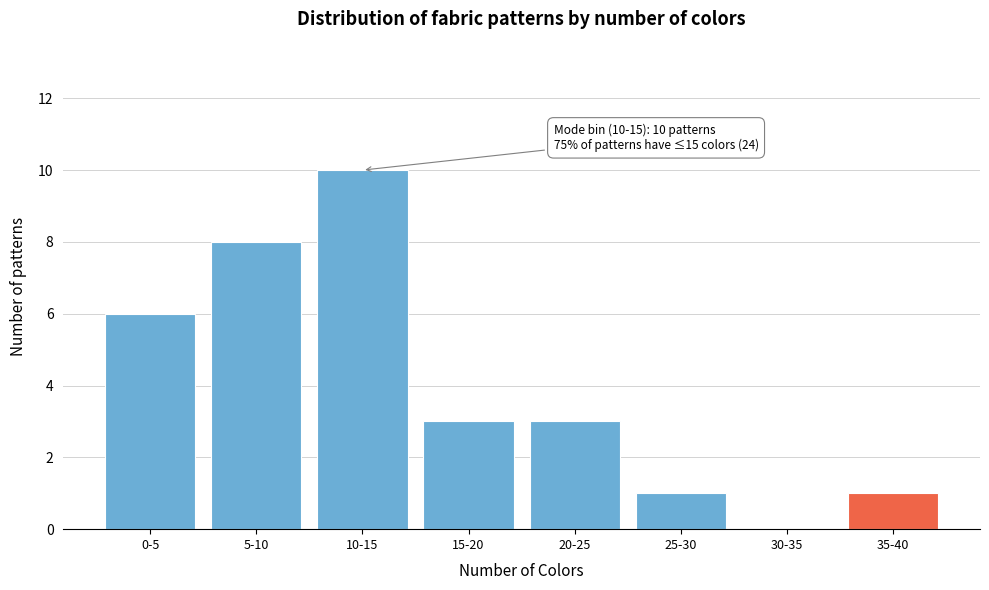

Reading left to right, what are all the values shown in this chart?

0-5=6	5-10=8	10-15=10	15-20=3	20-25=3	25-30=1	30-35=0	35-40=1